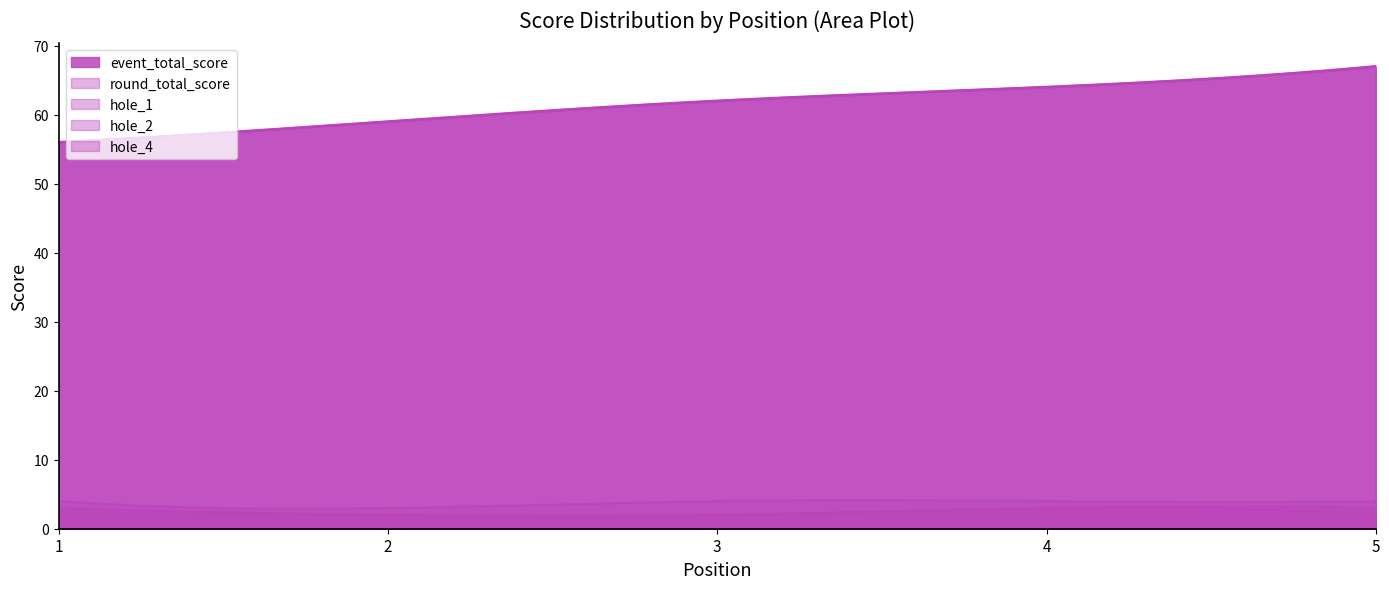

True or false: hole_1 and hole_4 cross at least once.

False